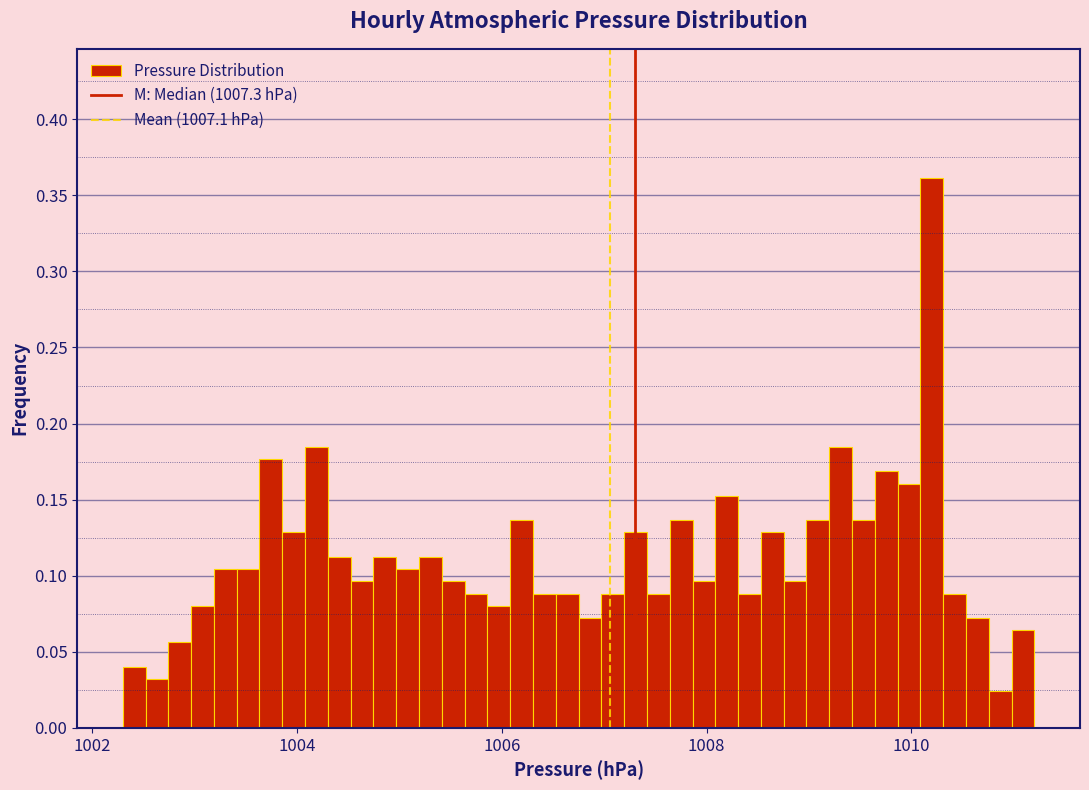

Around what value on the x-axis is the tallest bar? Give the approximate position of its centre, as read against the axis.

1010.2